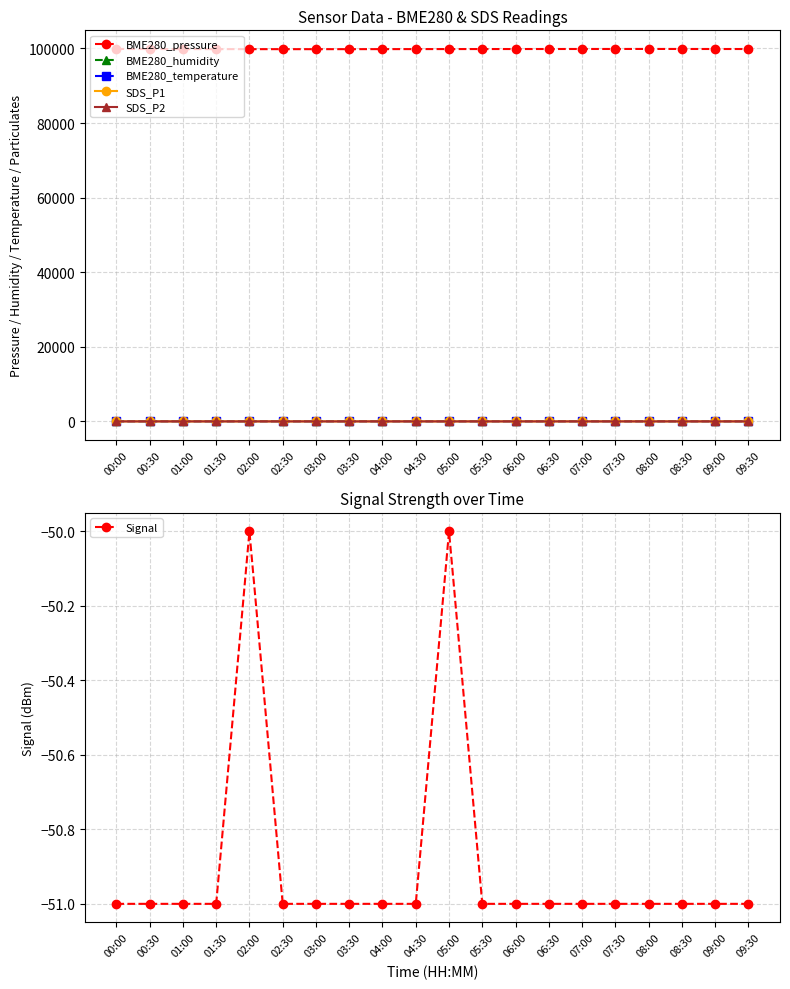

Which series has the largest total across all categories?

BME280_pressure